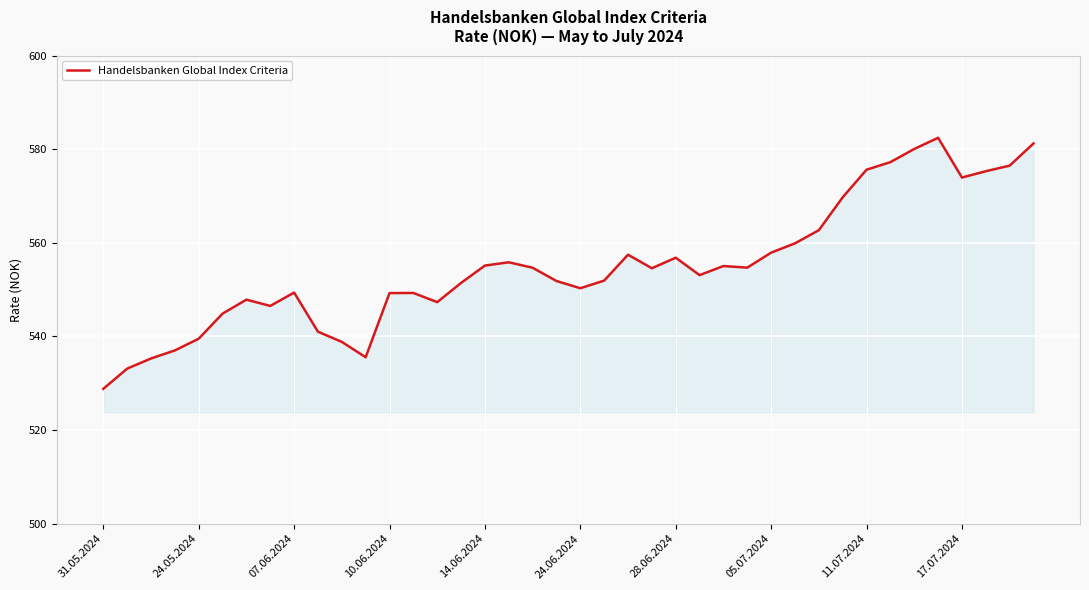

What is the sum of all values?

22198.6